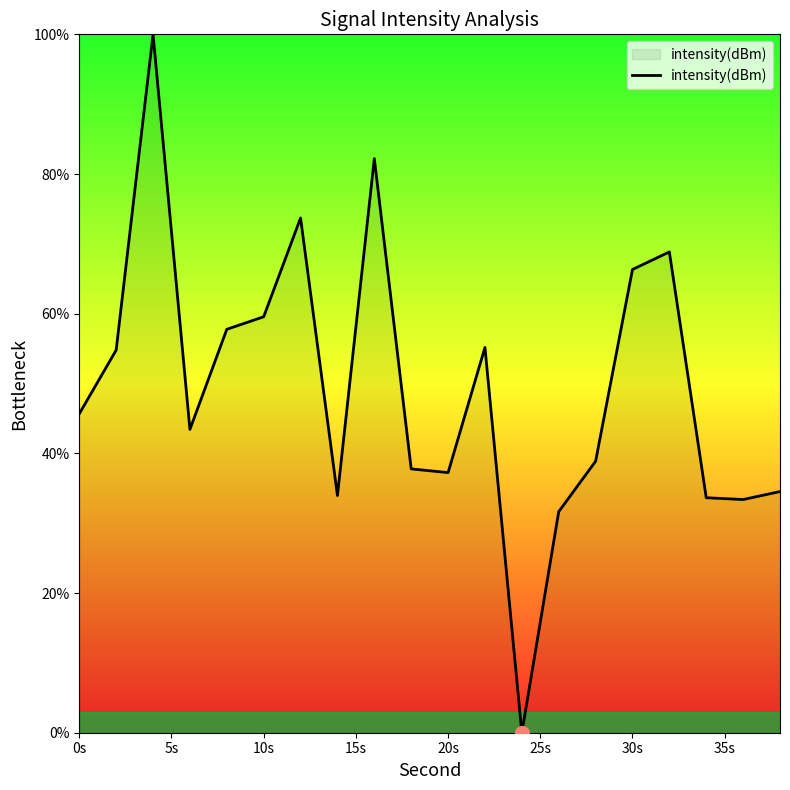

What is the difference between the maximum and minimum values?

100.0